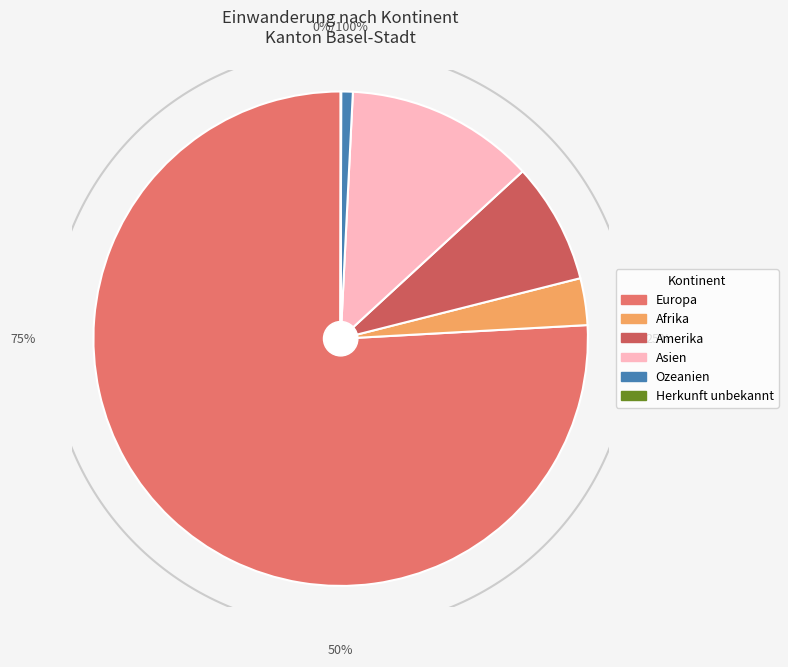

Rank the categories by value from lowest to highest.

Herkunft unbekannt, Ozeanien, Afrika, Amerika, Asien, Europa